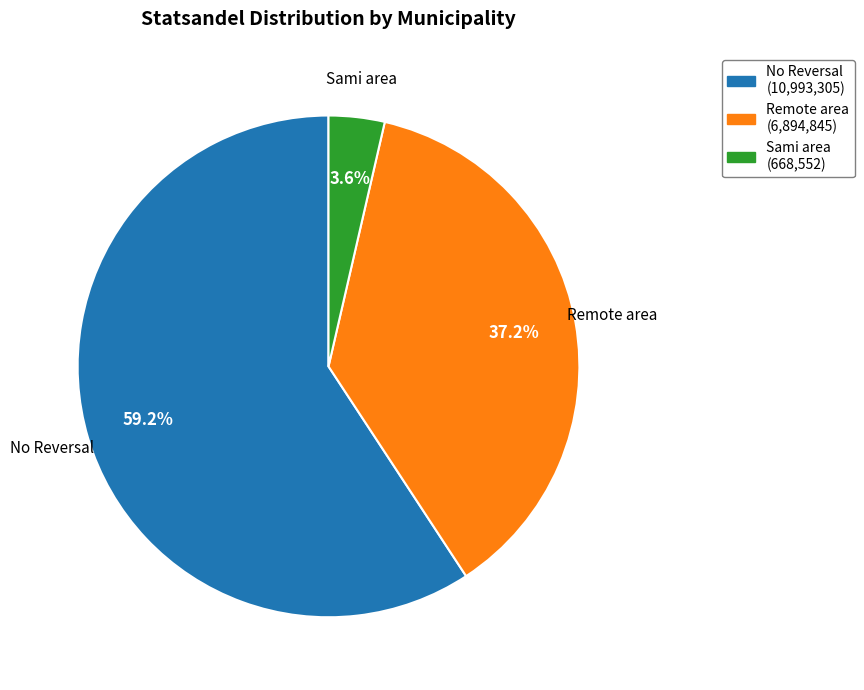

How much of the chart is everything except No Reversal?

40.8%